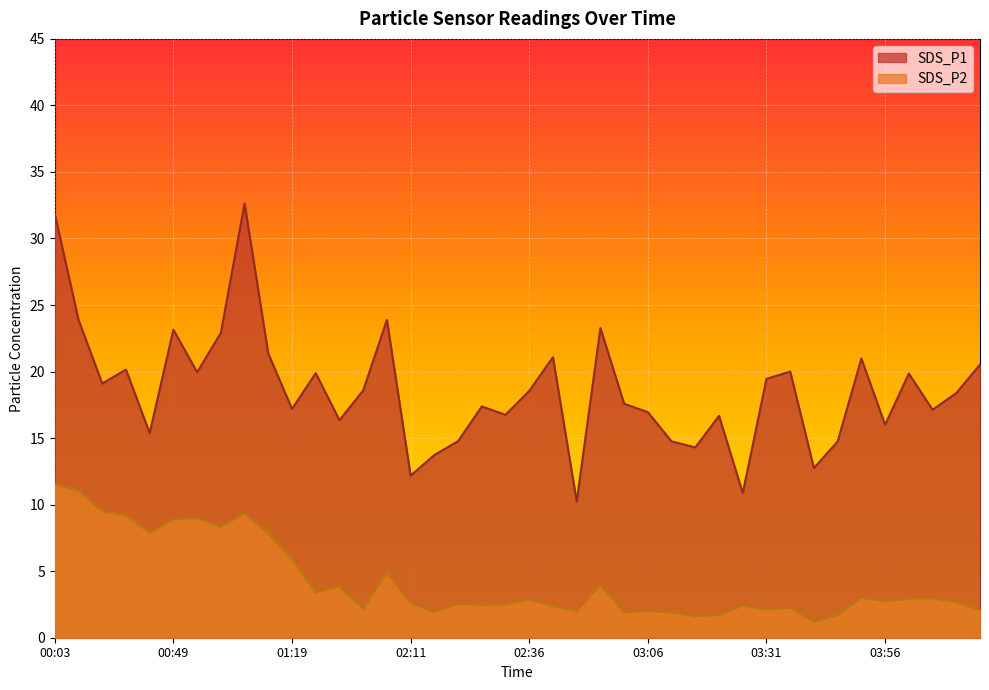

In SDS_P1, how many points are higher than both neighbors (excluding endpoints)?

12